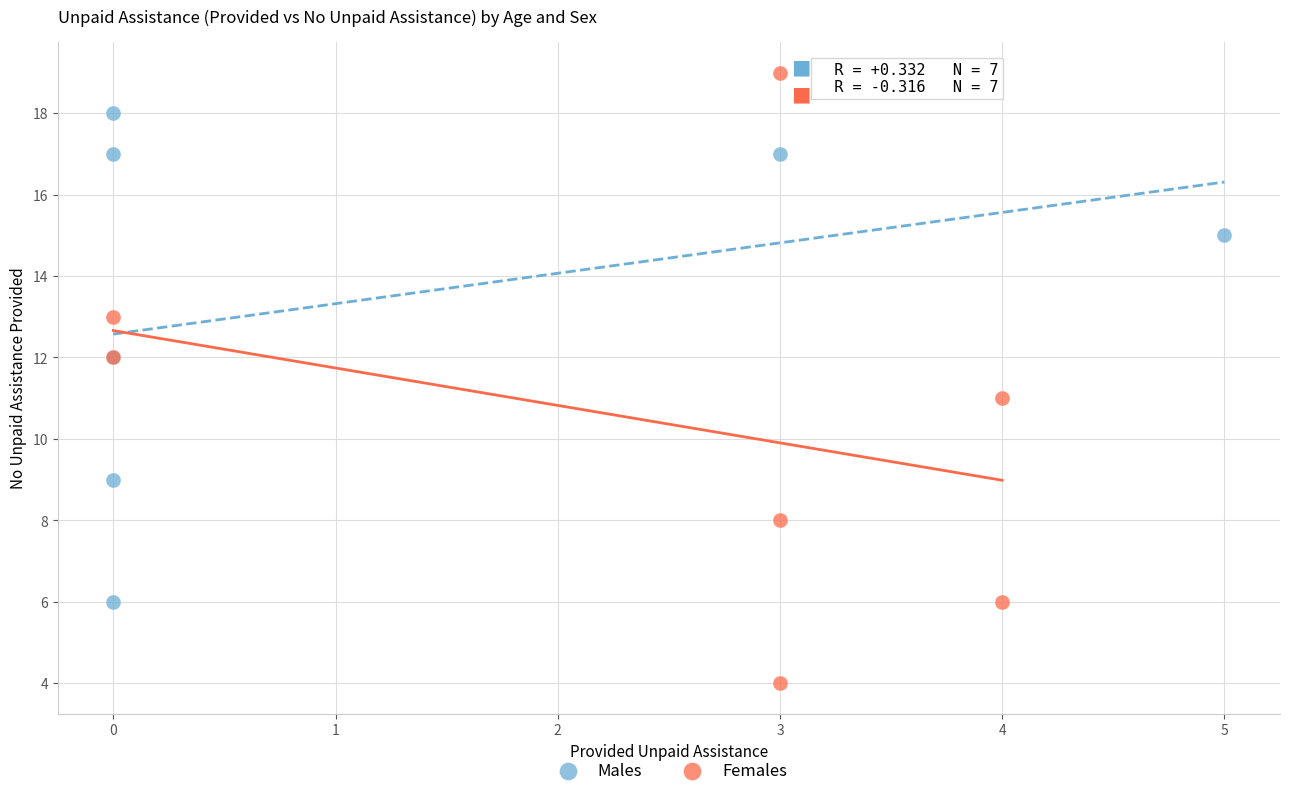

What are all the series names shown in the legend?

Males, Females